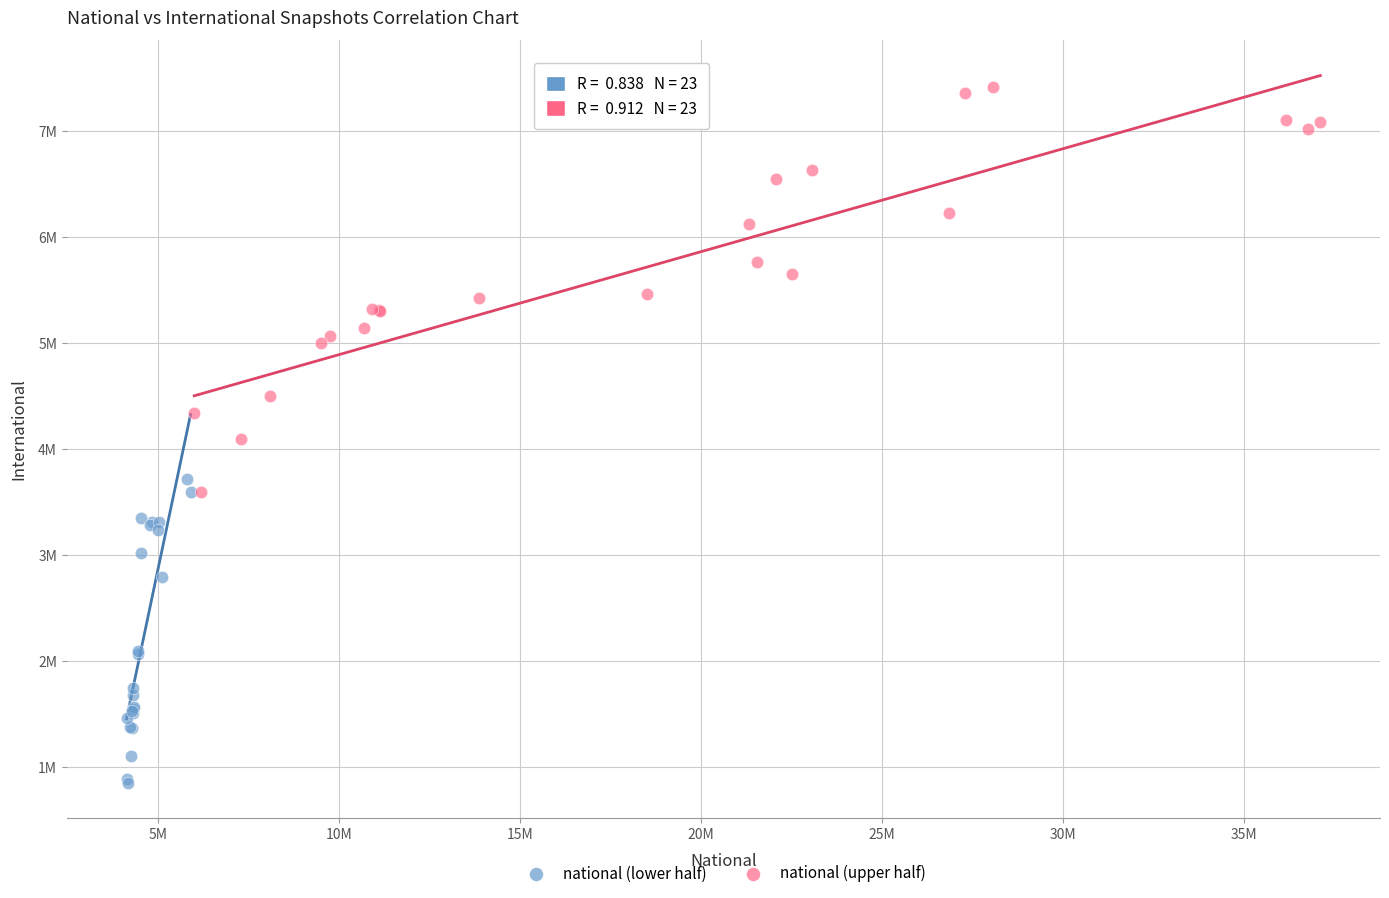

What are all the series names shown in the legend?

national (lower half), national (upper half)